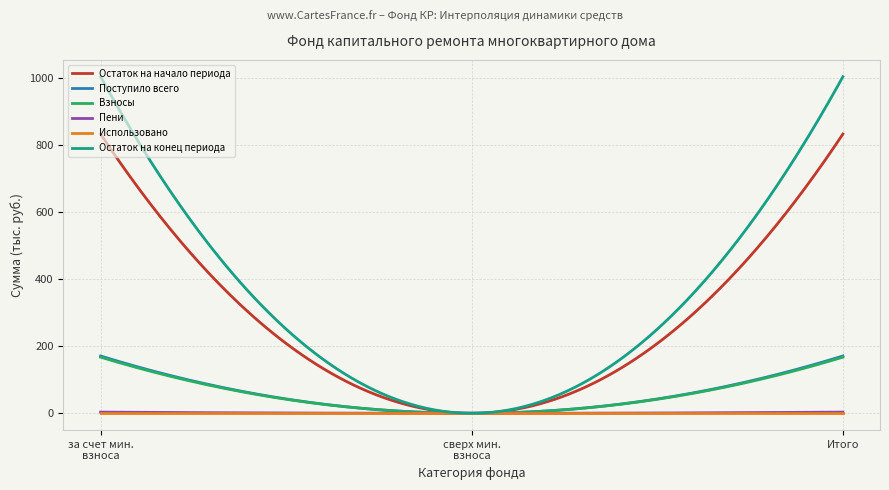

Which series has the widest spread of values?

Остаток на конец периода